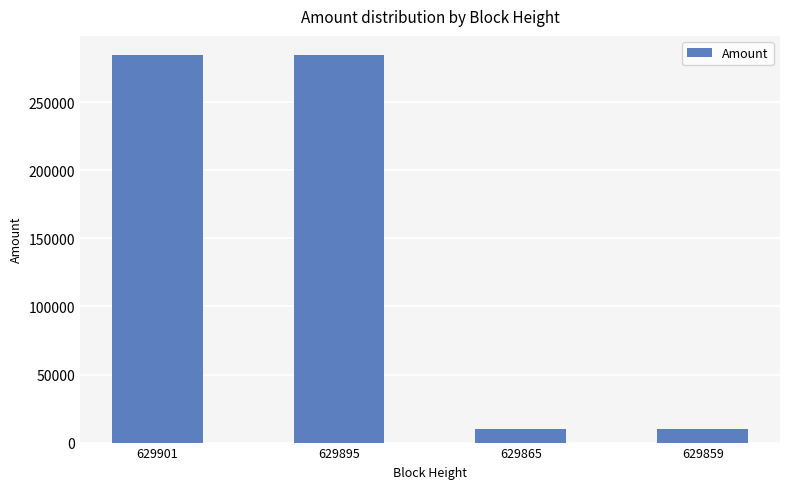

What is the maximum value shown in the chart?

284601.4